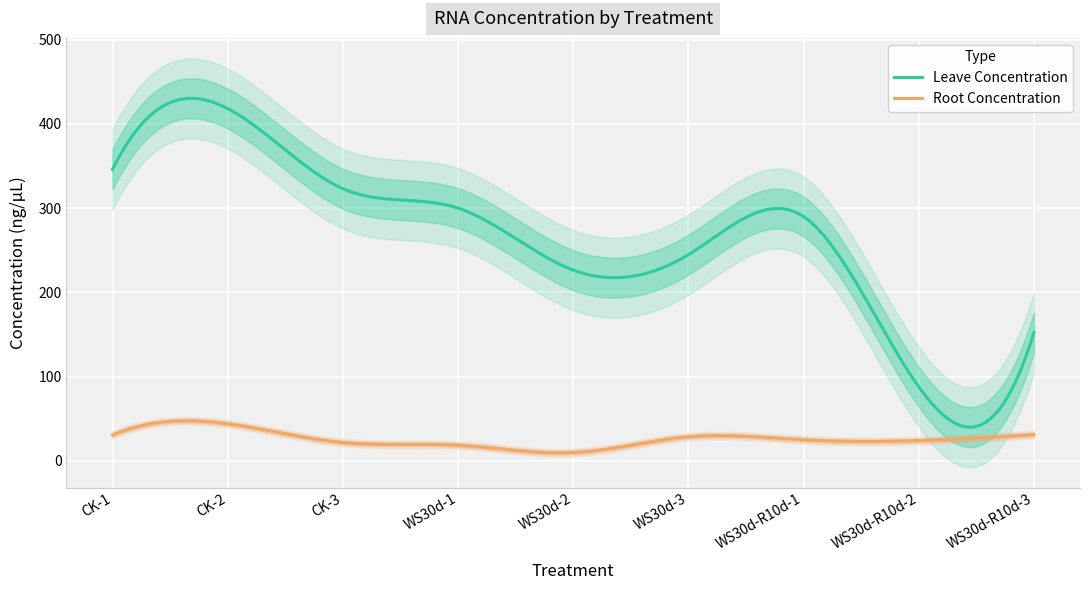

In Leave Concentration, how many points are higher than both neighbors (excluding endpoints)?

2